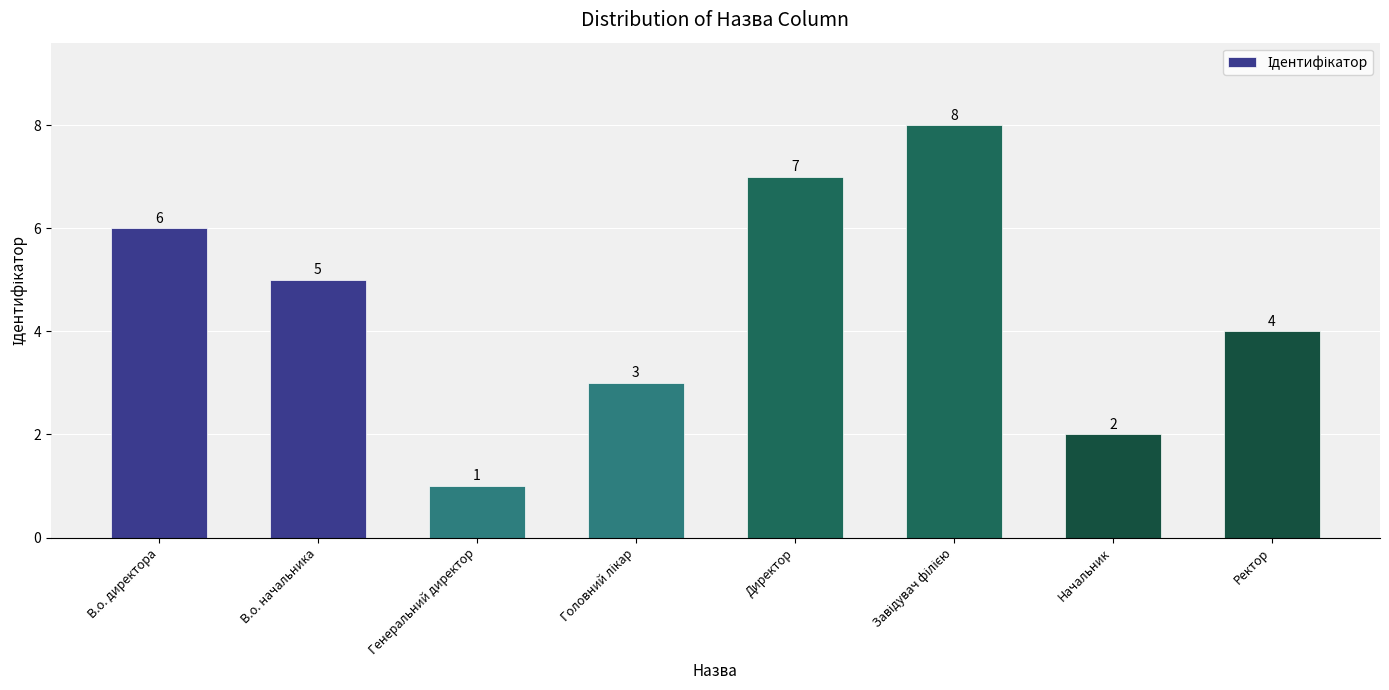

How many data points are less than 5?

4